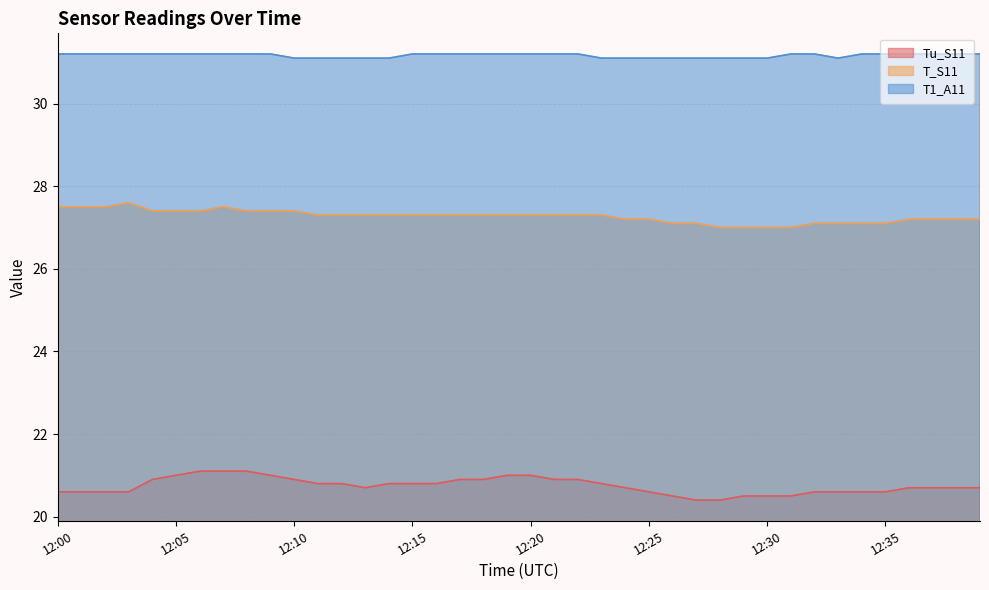

Reading right to left, list all the values displayed in this chart.

Tu_S11: 20.7	20.7	20.7	20.7	20.6	20.6	20.6	20.6	20.5	20.5	20.5	20.4	20.4	20.5	20.6	20.7	20.8	20.9	20.9	21.0	21.0	20.9	20.9	20.8	20.8	20.8	20.7	20.8	20.8	20.9	21.0	21.1	21.1	21.1	21.0	20.9	20.6	20.6	20.6	20.6
T_S11: 27.2	27.2	27.2	27.2	27.1	27.1	27.1	27.1	27.0	27.0	27.0	27.0	27.1	27.1	27.2	27.2	27.3	27.3	27.3	27.3	27.3	27.3	27.3	27.3	27.3	27.3	27.3	27.3	27.3	27.4	27.4	27.4	27.5	27.4	27.4	27.4	27.6	27.5	27.5	27.5
T1_A11: 31.2	31.2	31.2	31.2	31.2	31.2	31.1	31.2	31.2	31.1	31.1	31.1	31.1	31.1	31.1	31.1	31.1	31.2	31.2	31.2	31.2	31.2	31.2	31.2	31.2	31.1	31.1	31.1	31.1	31.1	31.2	31.2	31.2	31.2	31.2	31.2	31.2	31.2	31.2	31.2